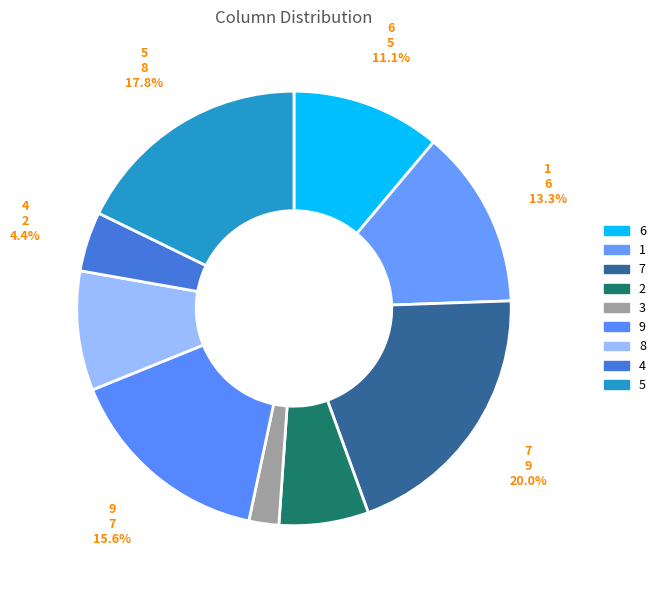

To the nearest percent, what is the difference between the 3 and 4 slice percentages?

2%